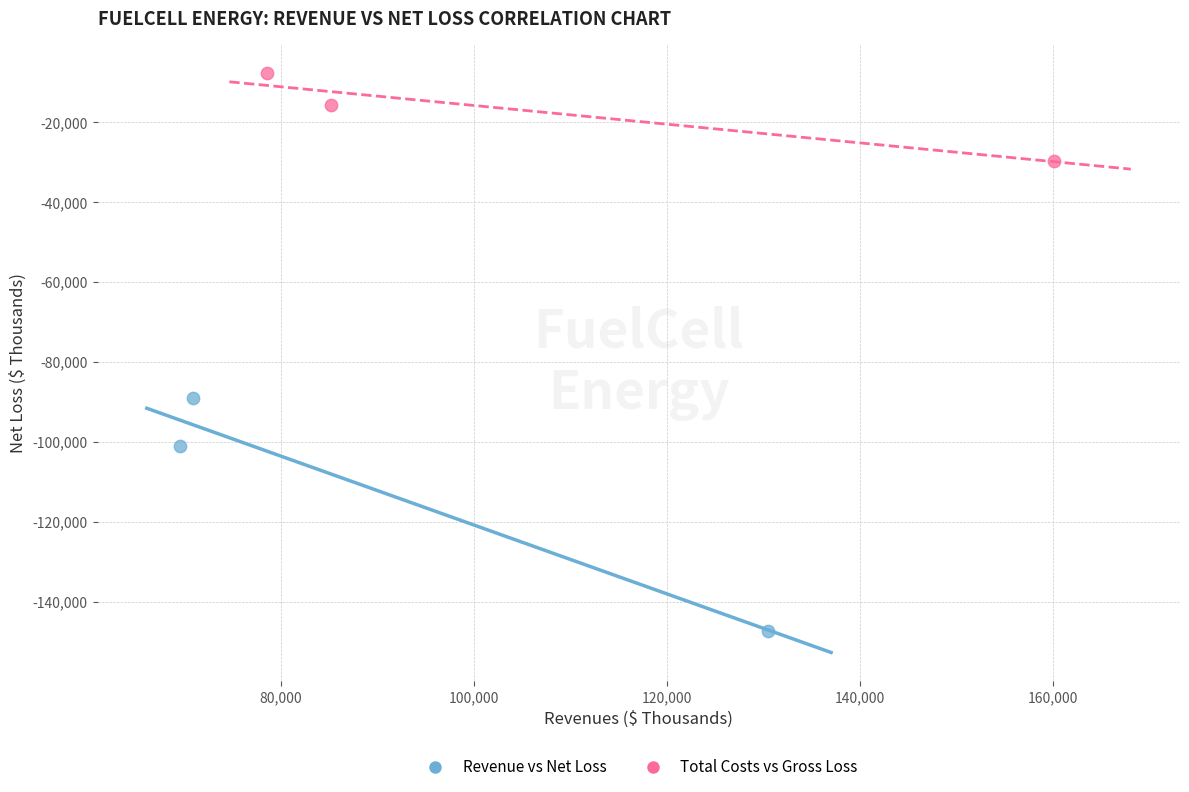

Which series contains the lowest Y value?

Revenue vs Net Loss